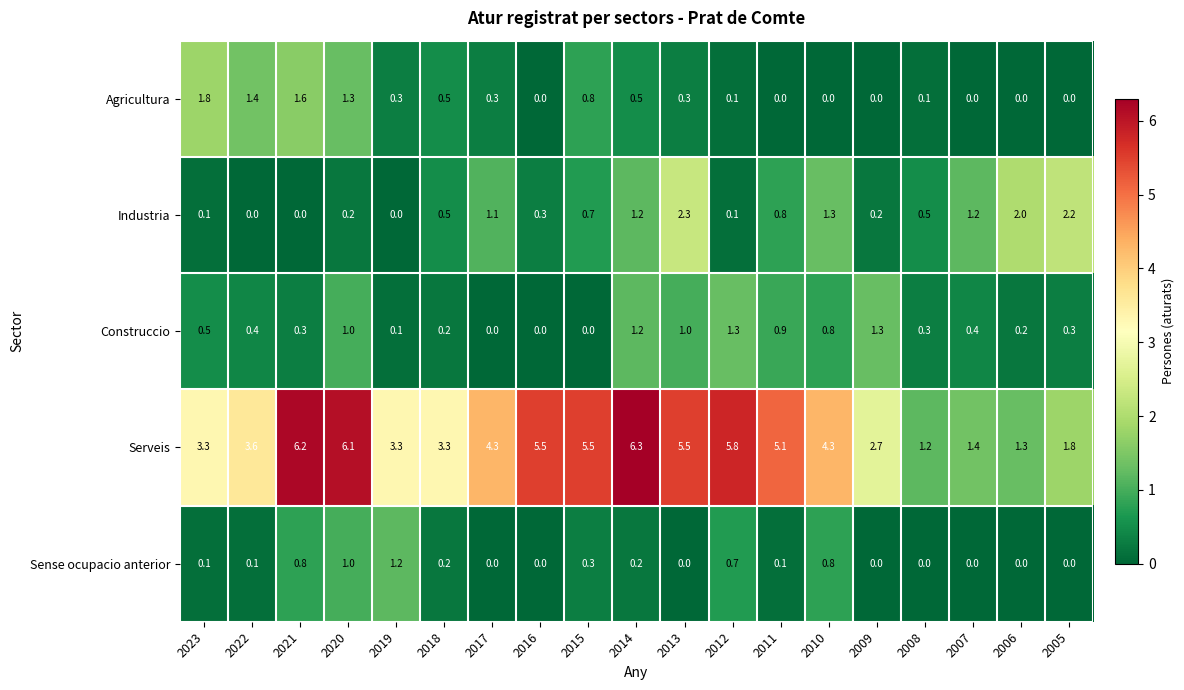

Which series has the largest total across all categories?

Serveis